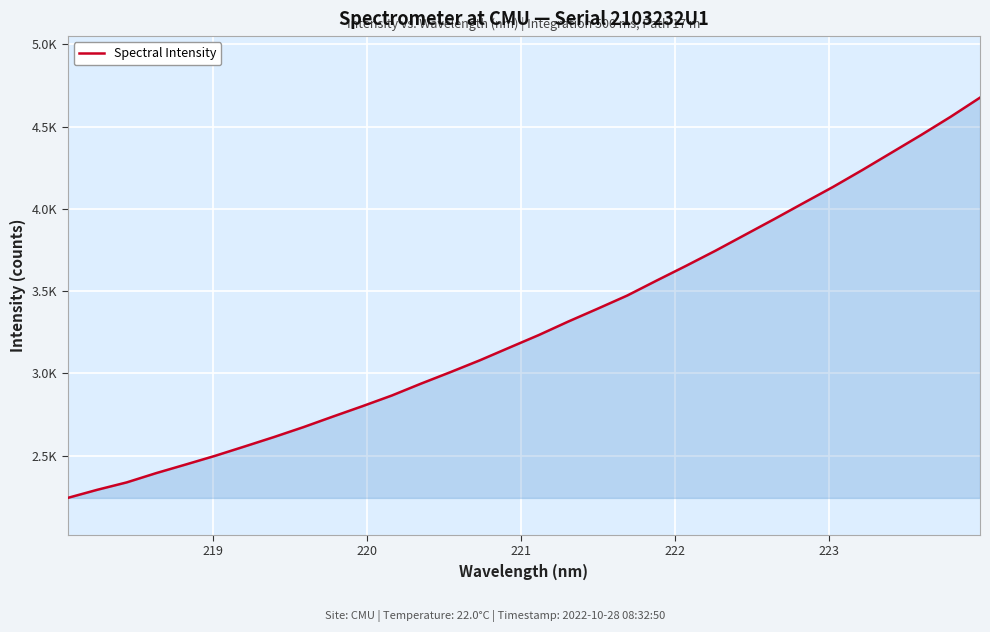

Does the chart display data point markers on the line(s)?

No